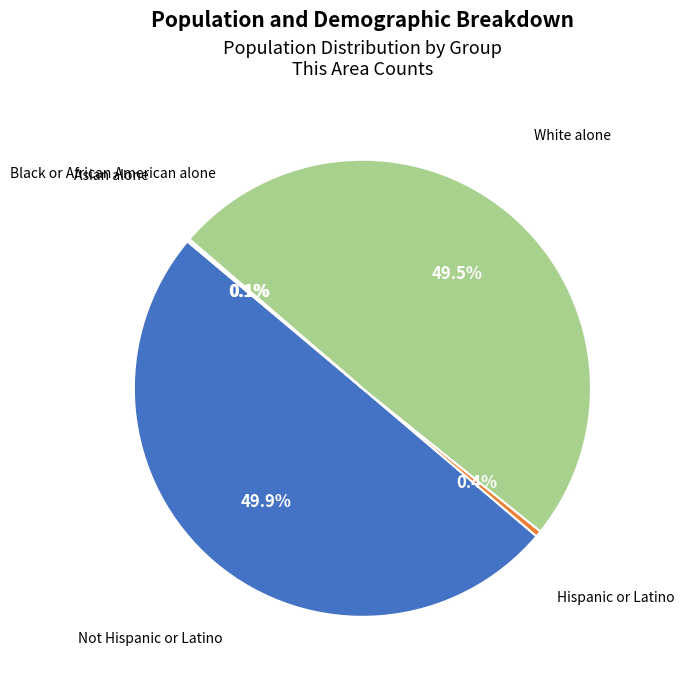

Which slice is the largest?

Not Hispanic or Latino